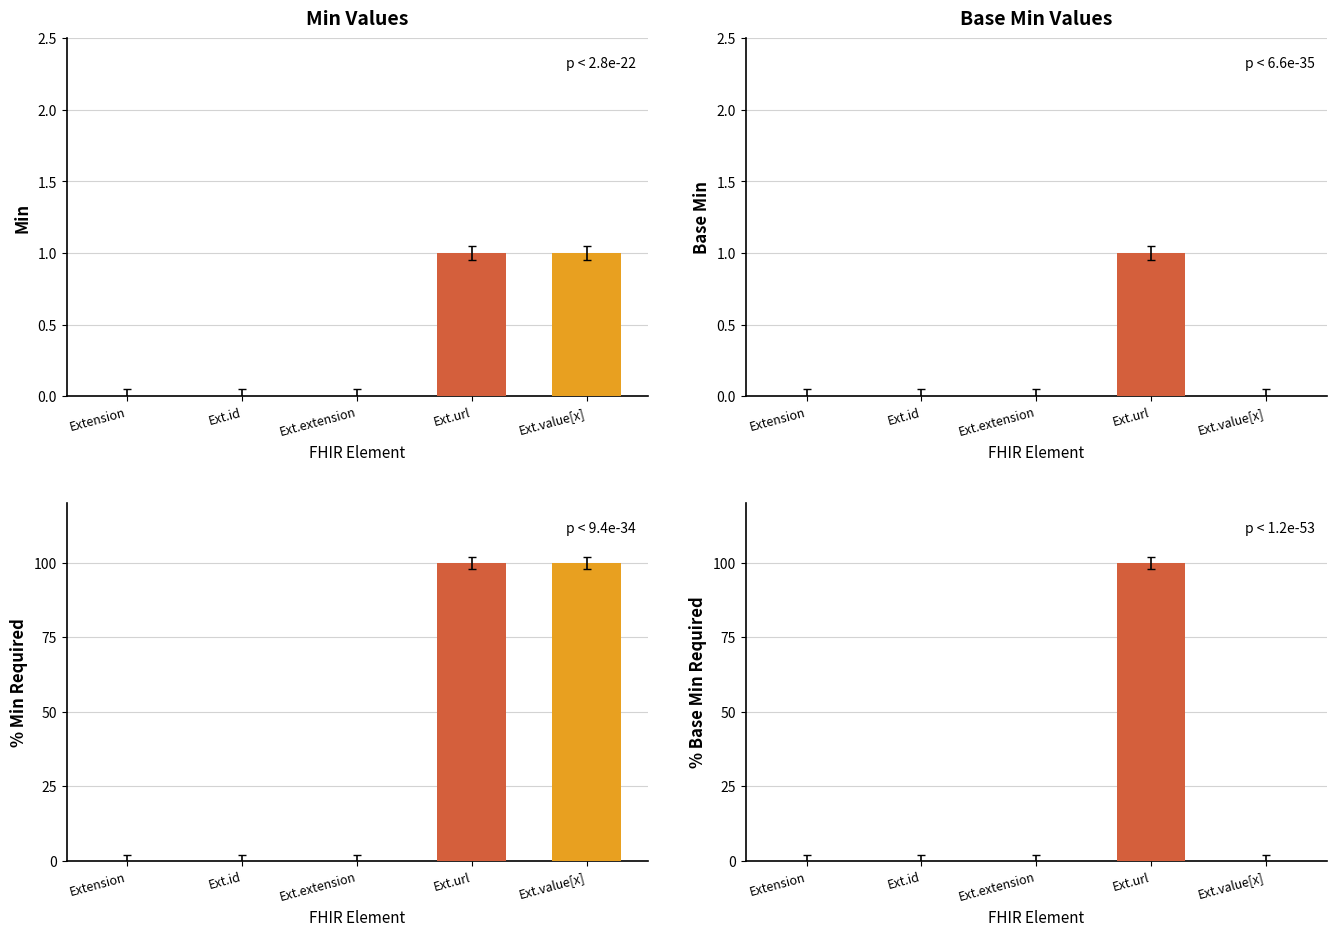

Are the bars horizontal?

No